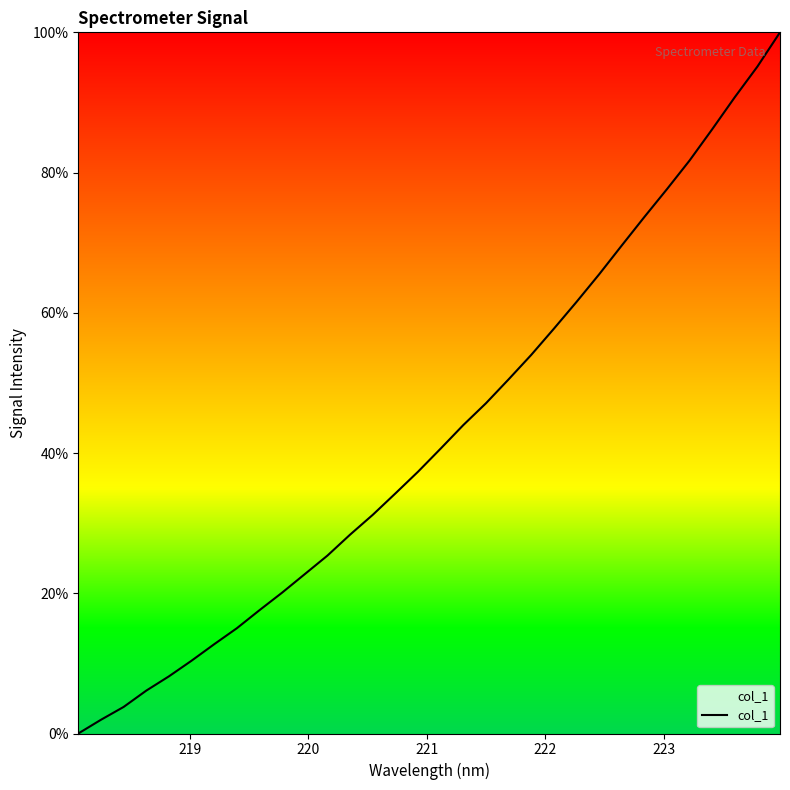

How many lines are shown in the chart?

1